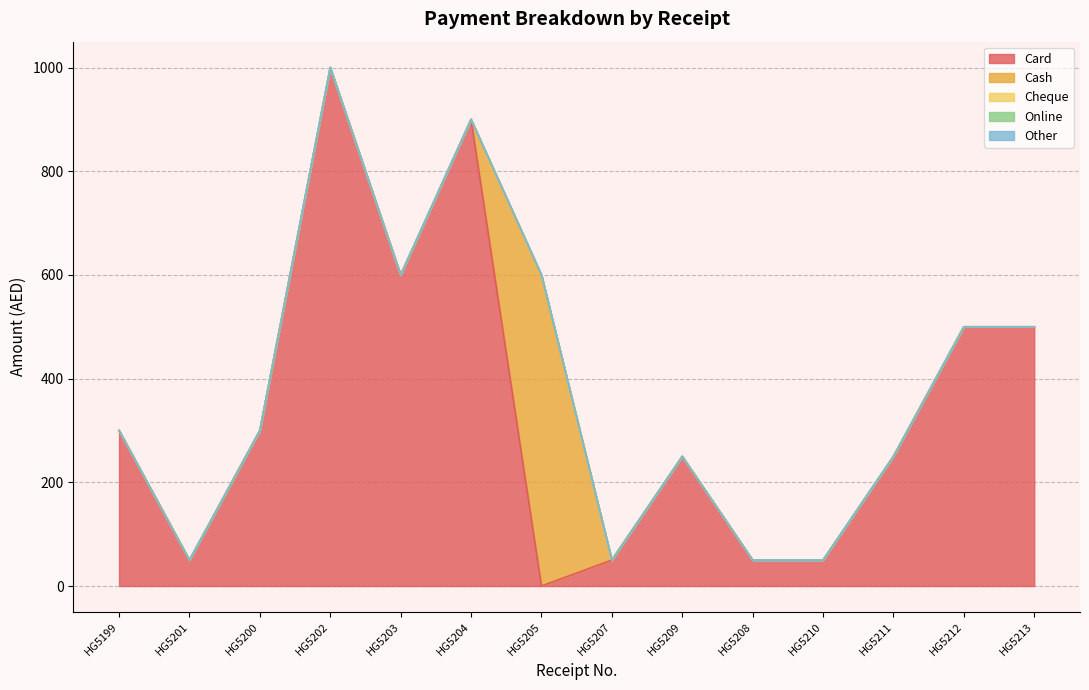

List the series in order of their peak value, highest first.

Card, Cash, Cheque, Online, Other